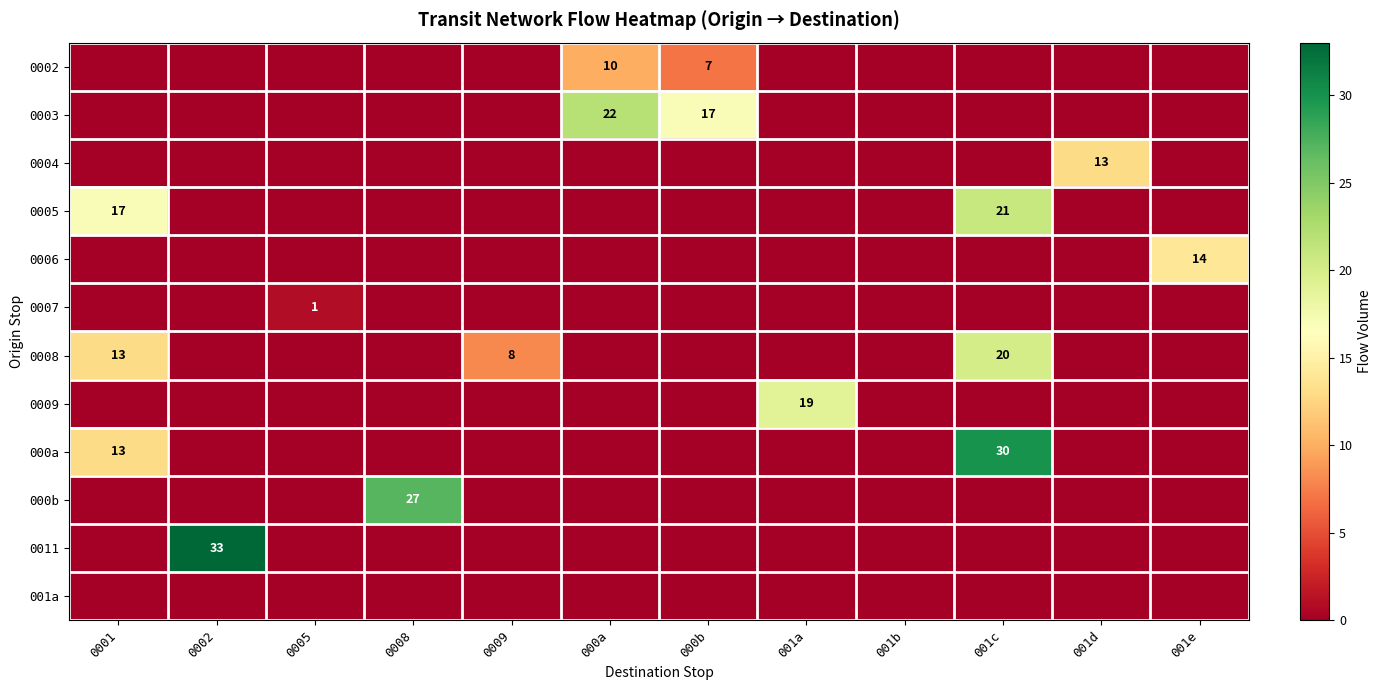

What is the difference between the highest and lowest values at 0002?

33